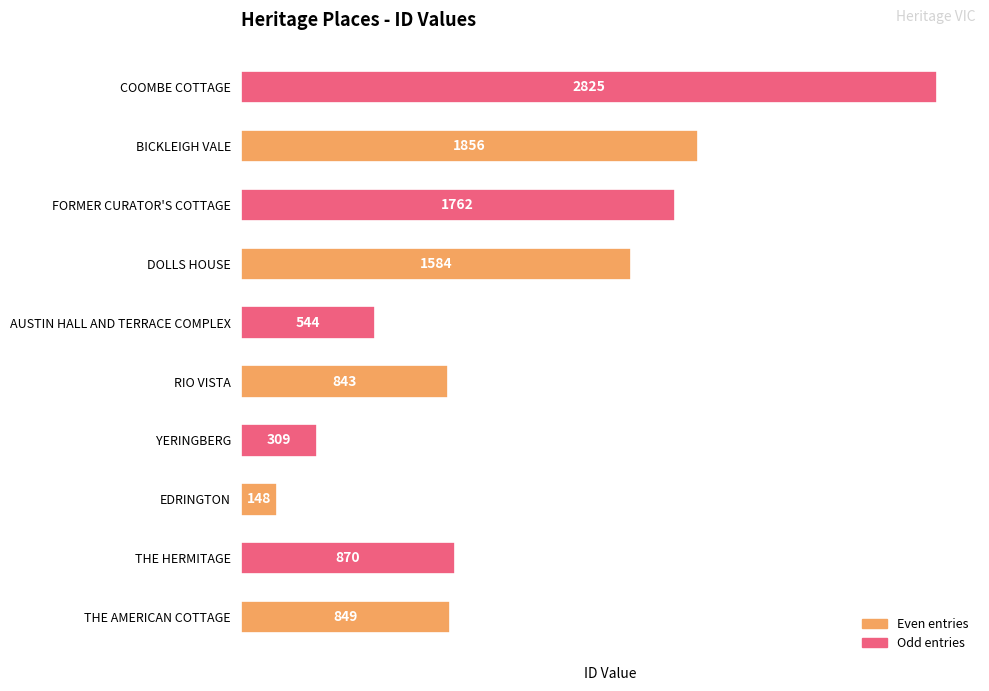

Are the bars grouped side by side (vs. stacked)?

No